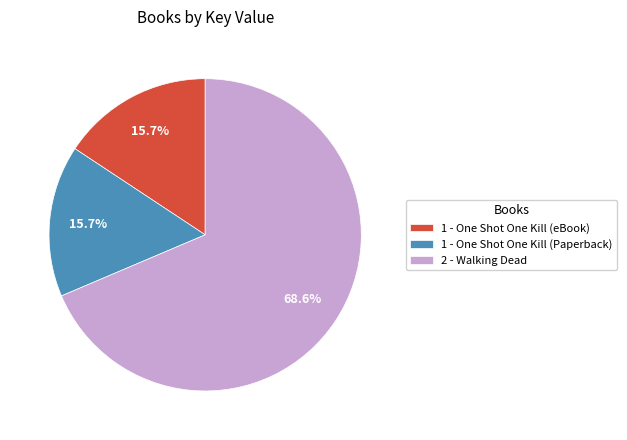

Which has a higher value, 1 - One Shot One Kill (eBook) or 2 - Walking Dead?

2 - Walking Dead